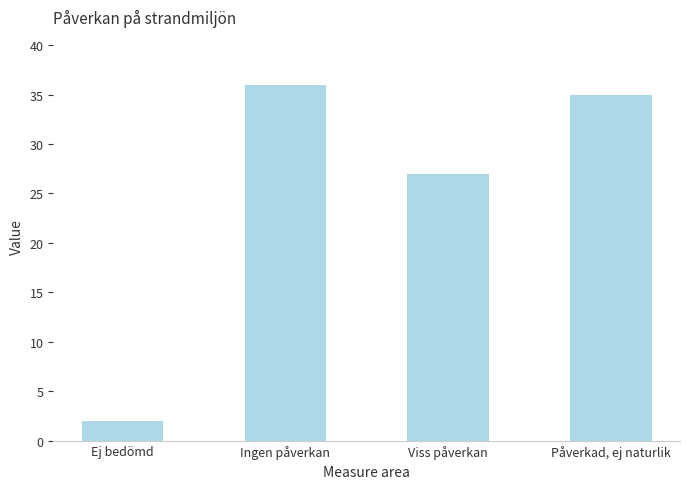

Reading left to right, extract all data points from this chart.

Ej bedömd=2	Ingen påverkan=36	Viss påverkan=27	Påverkad, ej naturlik=35